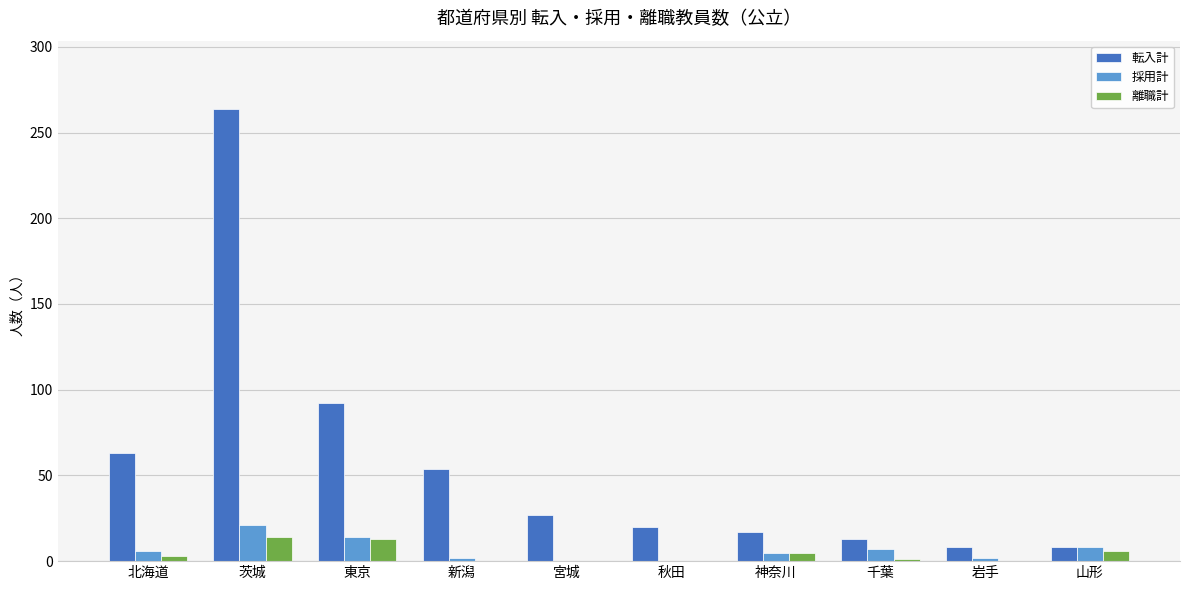

What is the sum of all 離職計 values?

42